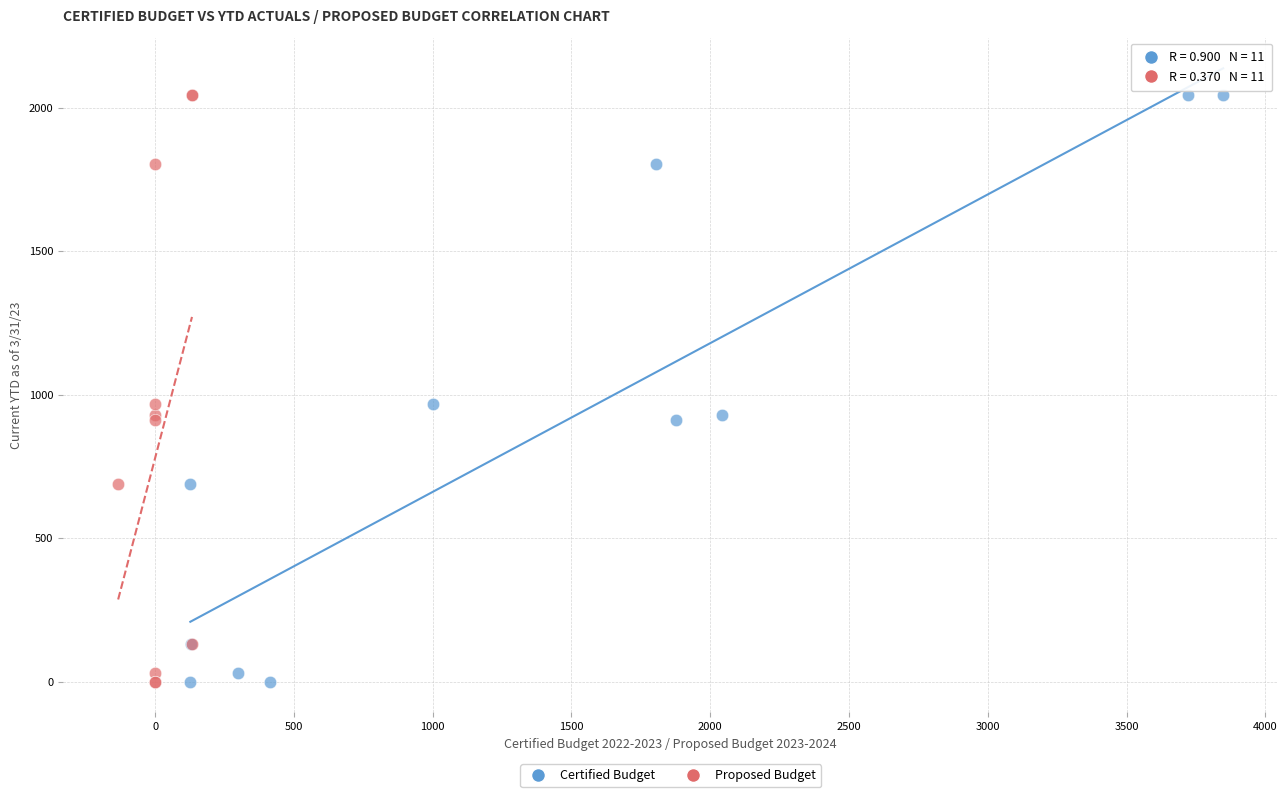

What are all the series names shown in the legend?

Certified Budget, Proposed Budget